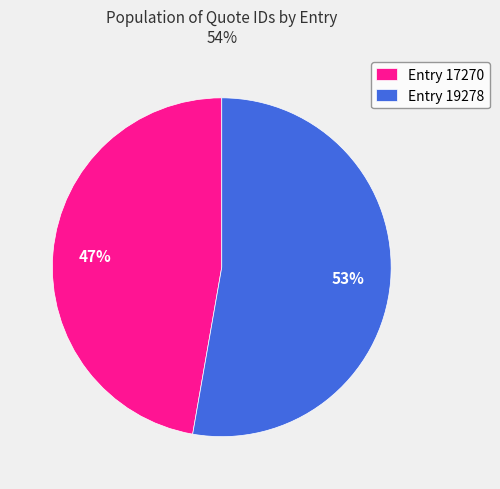

To the nearest percent, what percentage of the pie is Entry 17270?

47%